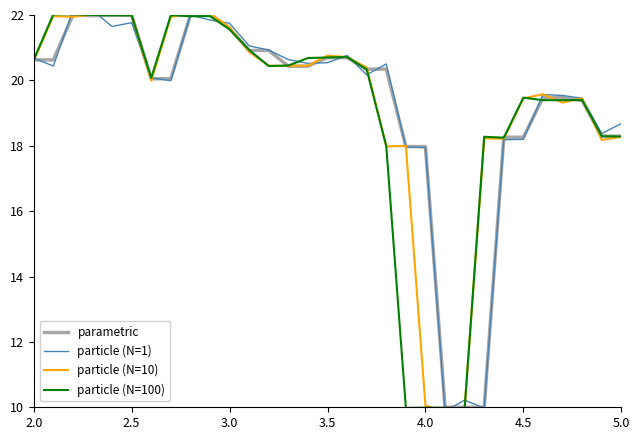

How many values in the particle (N=100) series exceed 20?

18